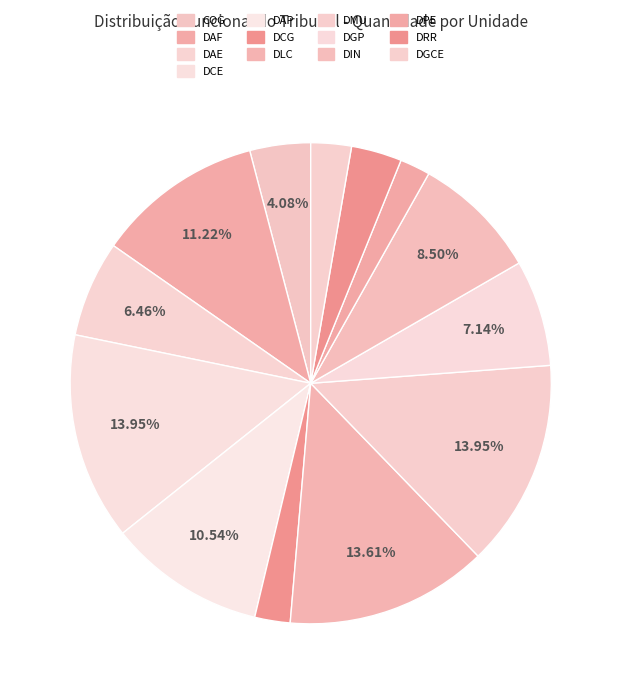

How many segments does this pie chart have?

13